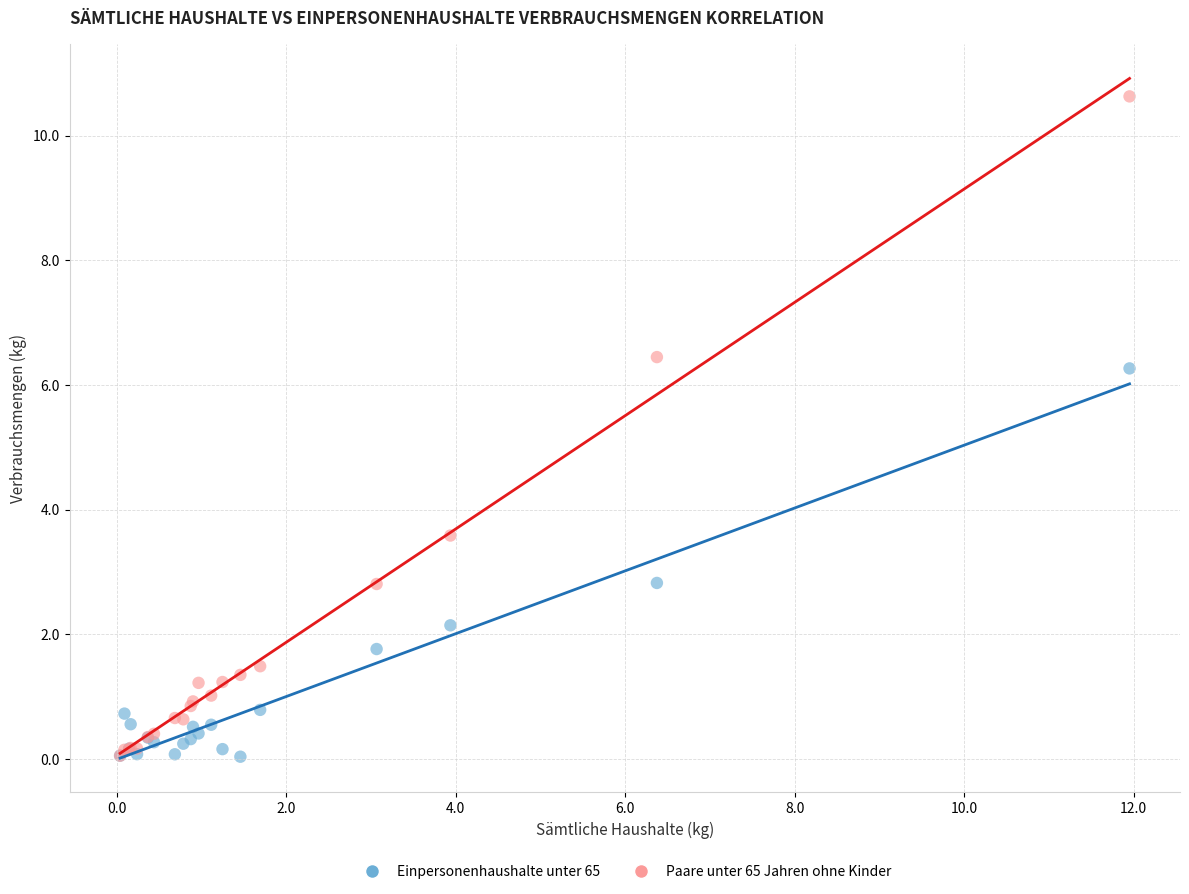

Across all series, what Y value is closest to 5?

6.3